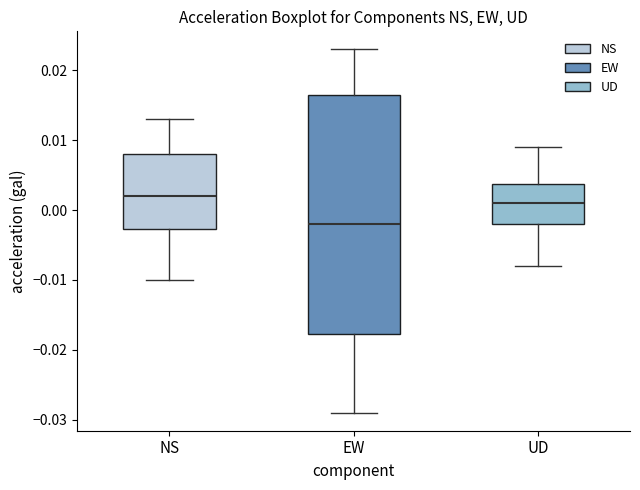

Comparing the boxes themselves (not the whiskers), which one is the tallest?

EW